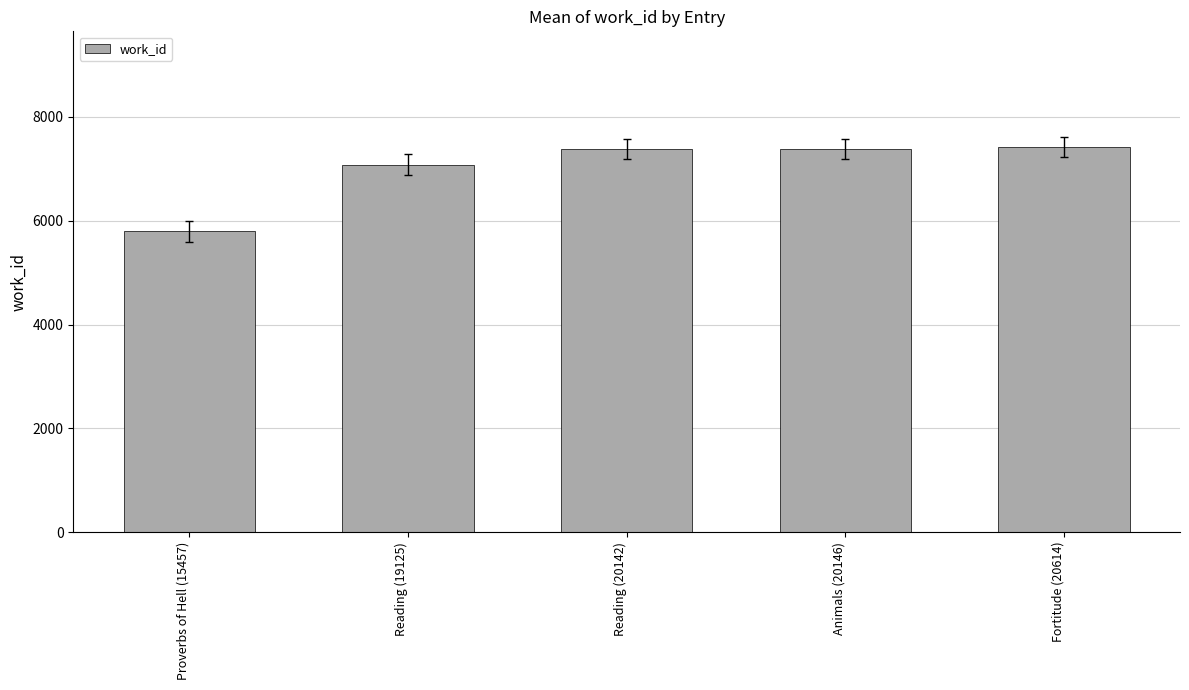

What is the difference between the second highest and second lowest values?

302